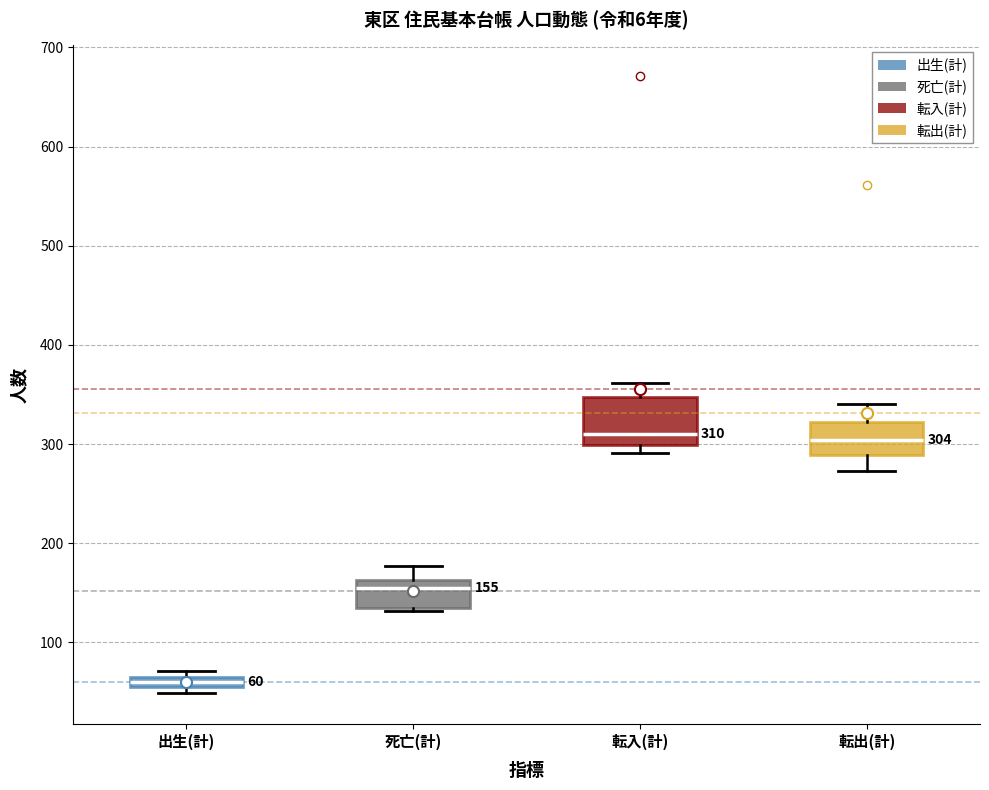

Which box is the tallest, from its lower edge to its upper edge?

転入(計)